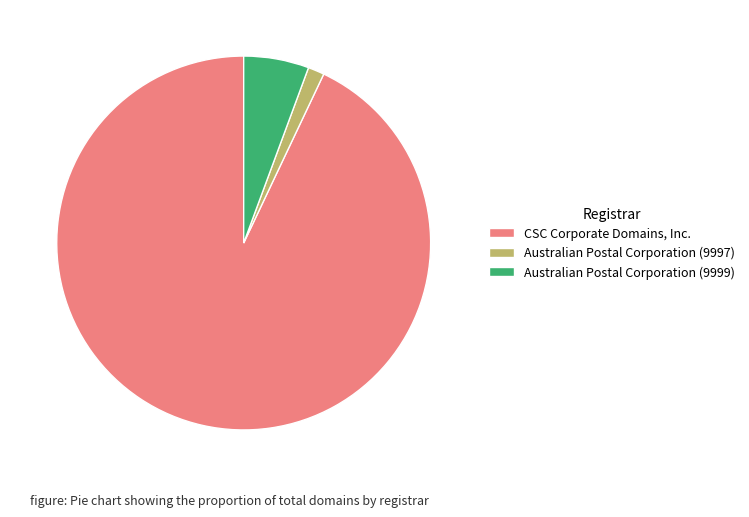

The CSC Corporate Domains, Inc. slice represents 93% of the pie. True or false?

True